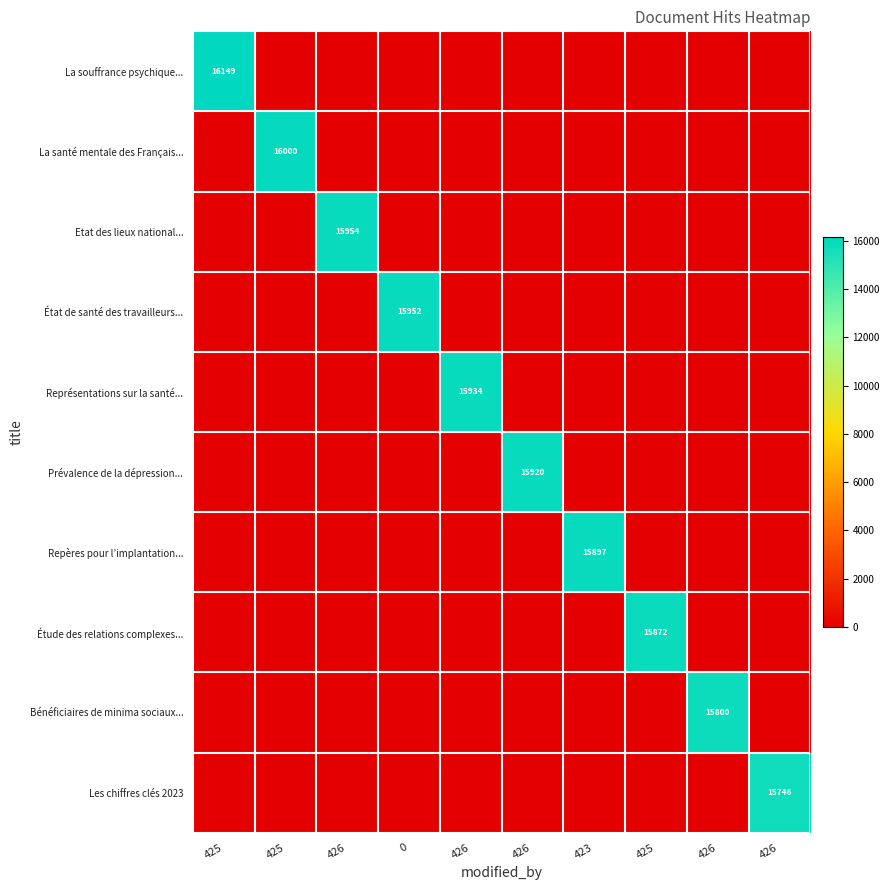

Which category has the lowest value across all series?

425